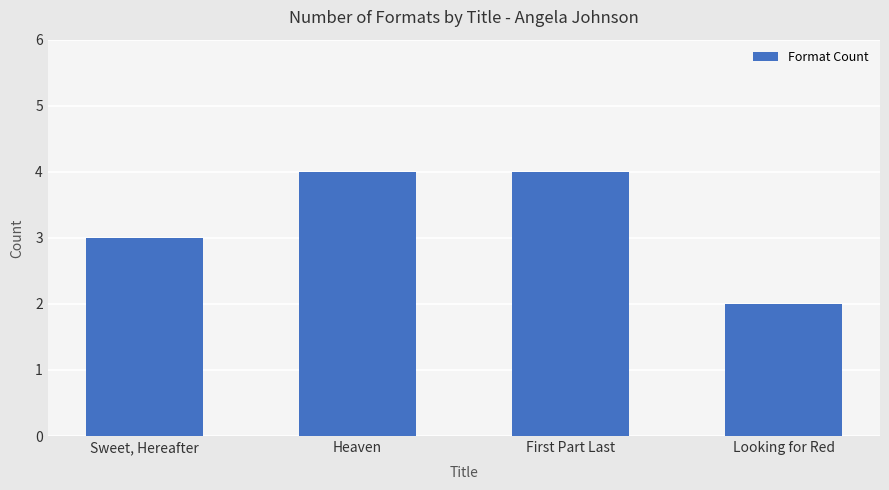

Count the values in the range 3 to 4.

3